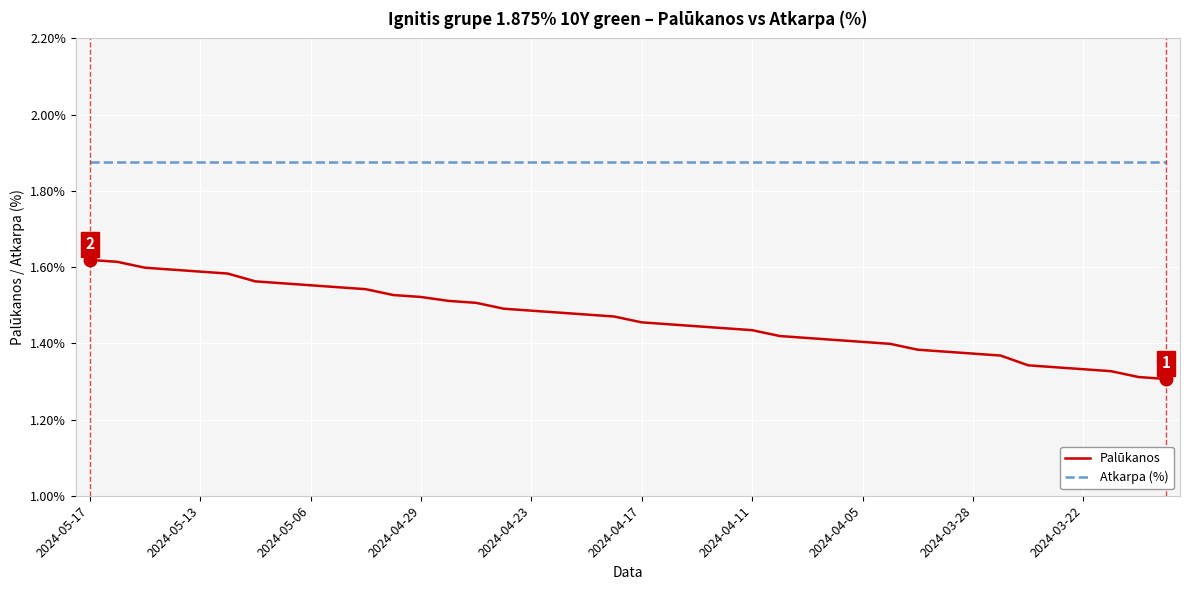

Which series has the largest range (max minus min)?

Palūkanos